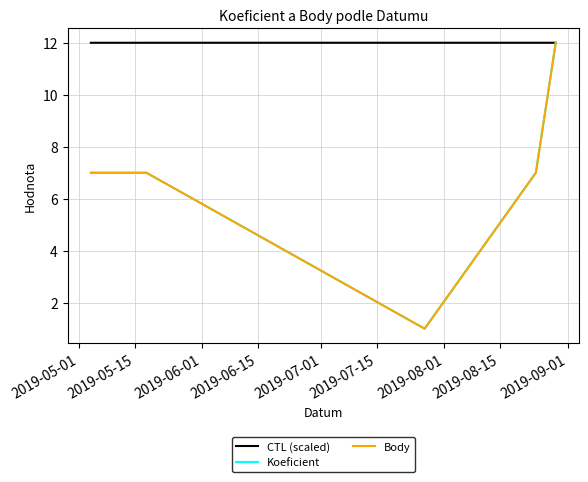

Which series has the largest total across all categories?

CTL (scaled)